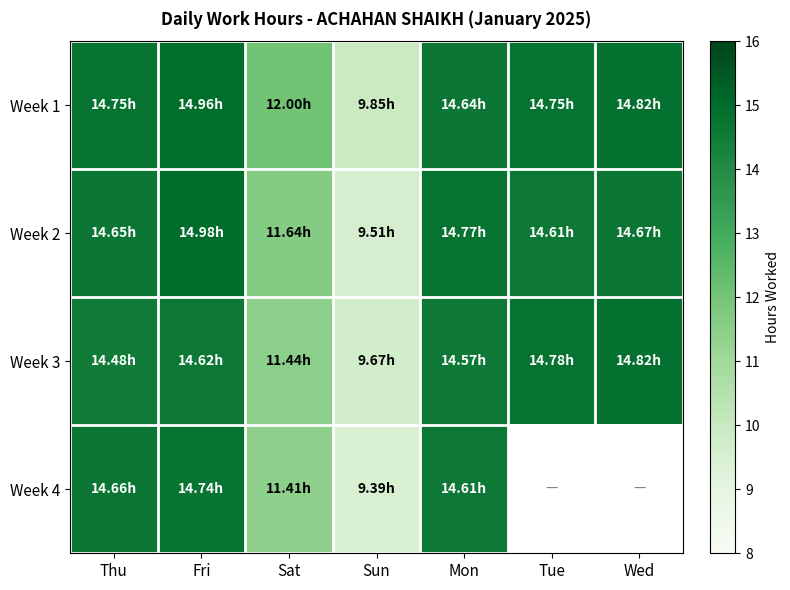

Which series has the widest spread of values?

Week 2